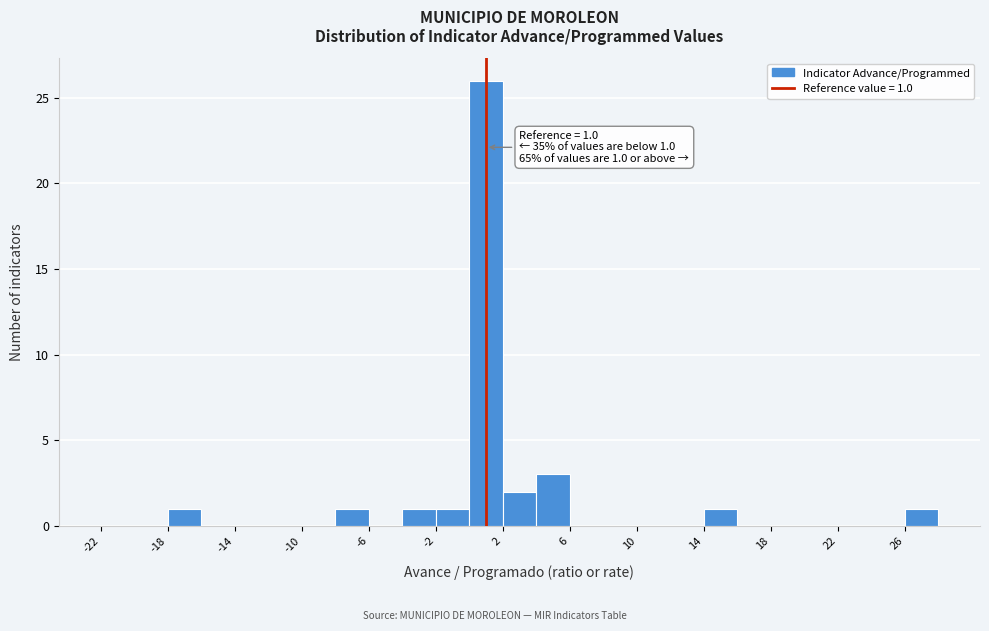

Over which range of the x-axis is the bar tallest?

0 to 2